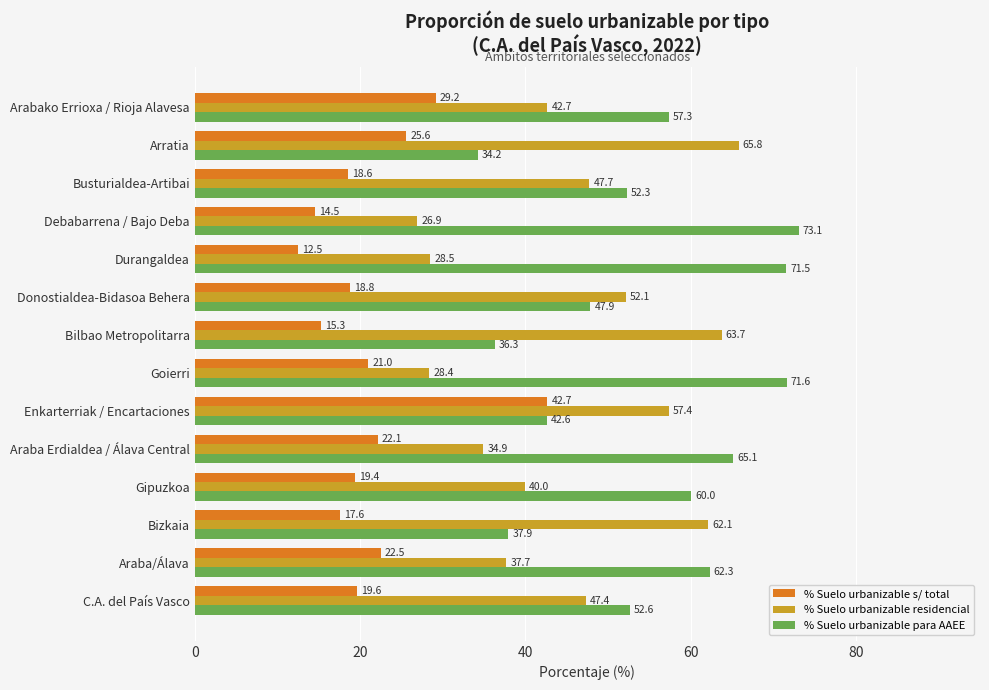

At which label is % Suelo urbanizable para AAEE closest to 53?

C.A. del País Vasco